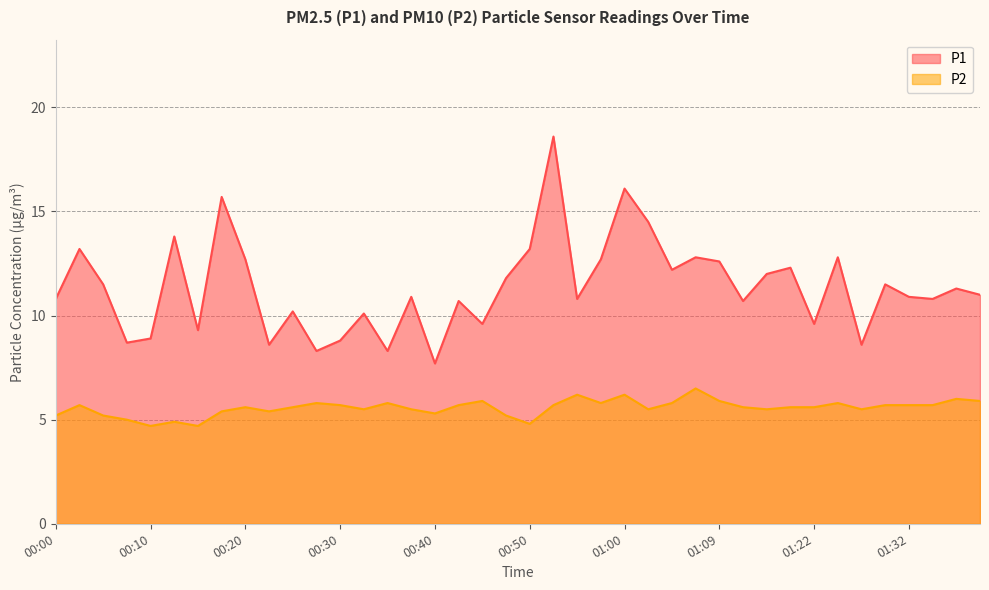

Between 00:28 and 00:32, which is larger?

00:32